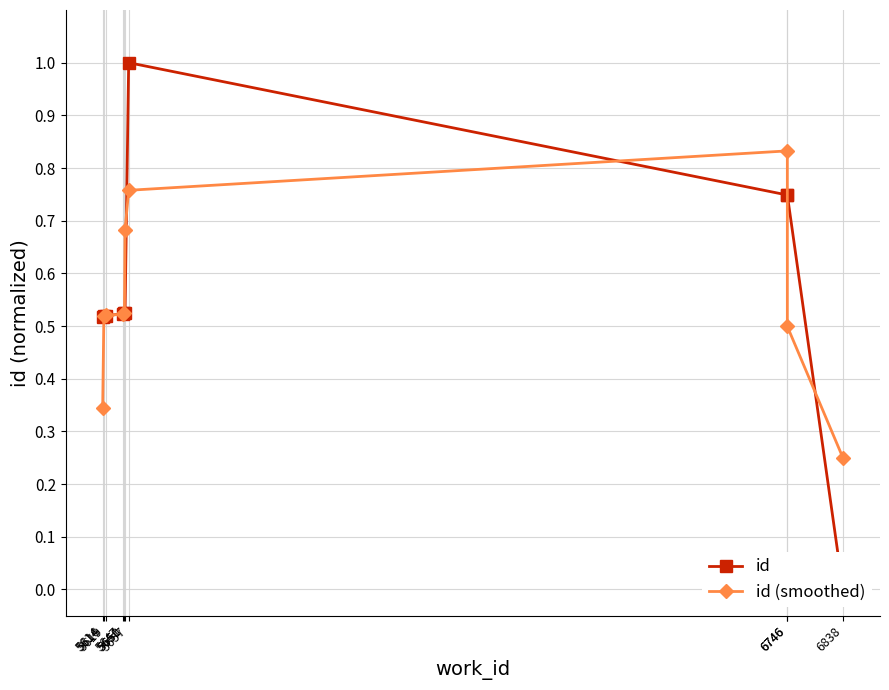

At which label does id reach its minimum?

6838